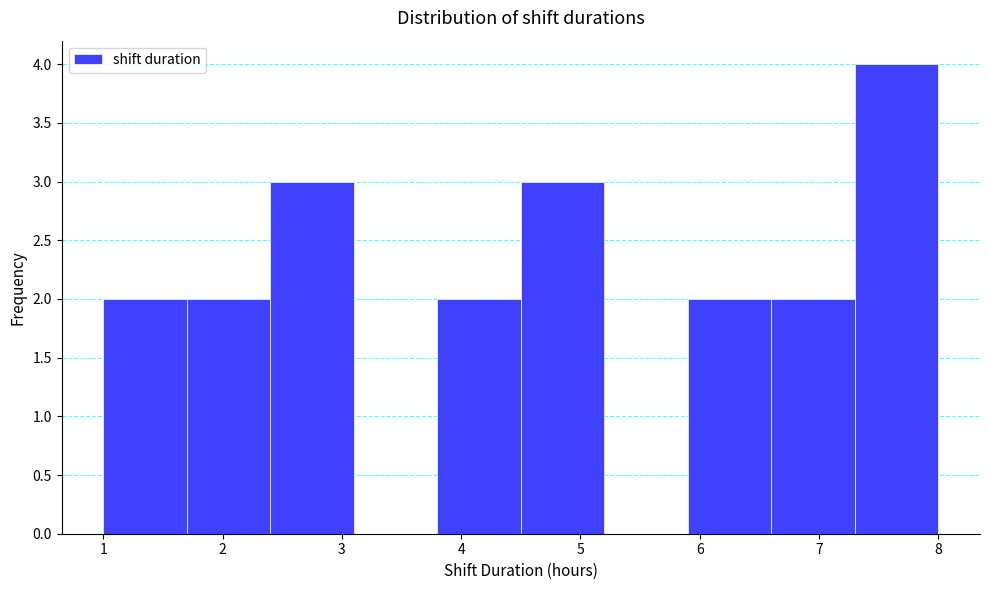

Reading left to right, list every bar in this chart as the range it spans on the x-axis followed by its height. The values are not printed on the chart, so give them approximately, as read against the axis.

1.0 to 1.7: 2
1.7 to 2.4: 2
2.4 to 3.1: 3
3.1 to 3.8: 0
3.8 to 4.5: 2
4.5 to 5.2: 3
5.2 to 5.9: 0
5.9 to 6.6: 2
6.6 to 7.3: 2
7.3 to 8.0: 4